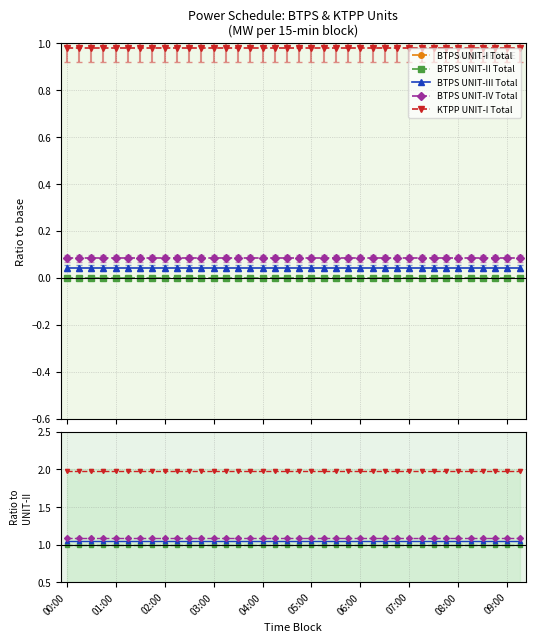

Which label corresponds to the smallest value in the chart?

00:00